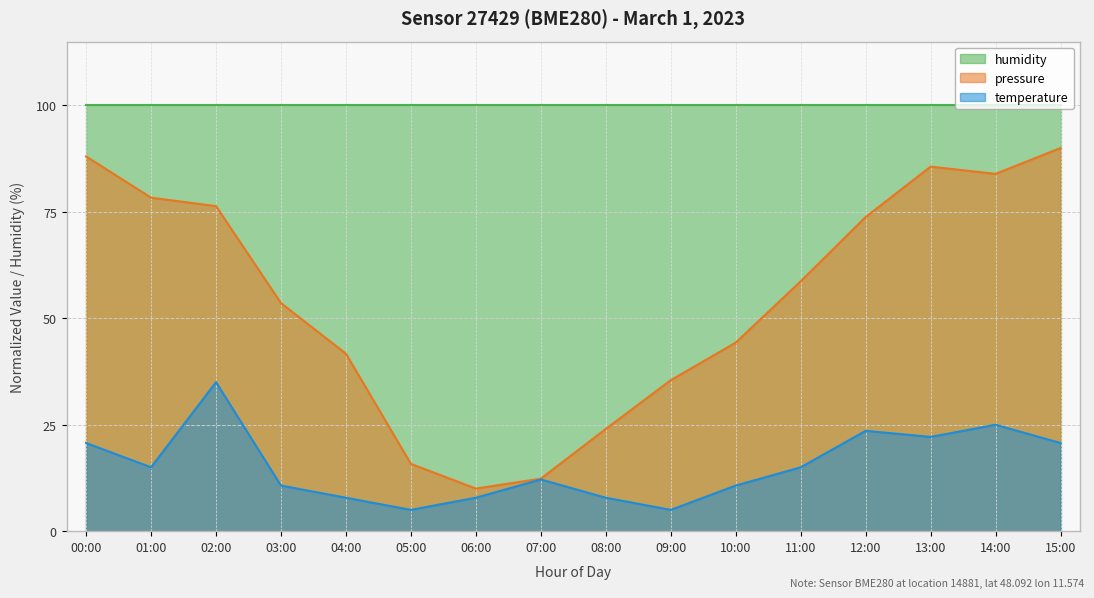

True or false: temperature and pressure intersect in this chart.

False